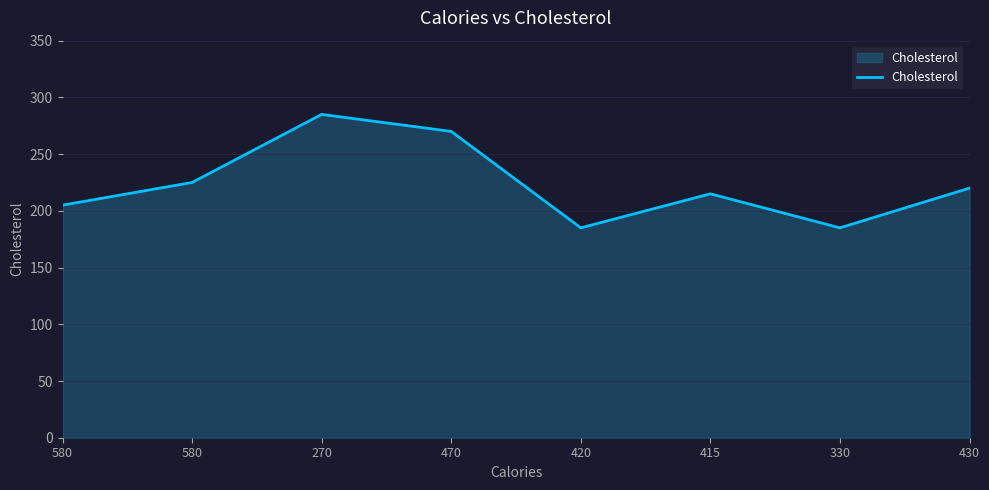

At which label does the data first exceed 220?

580